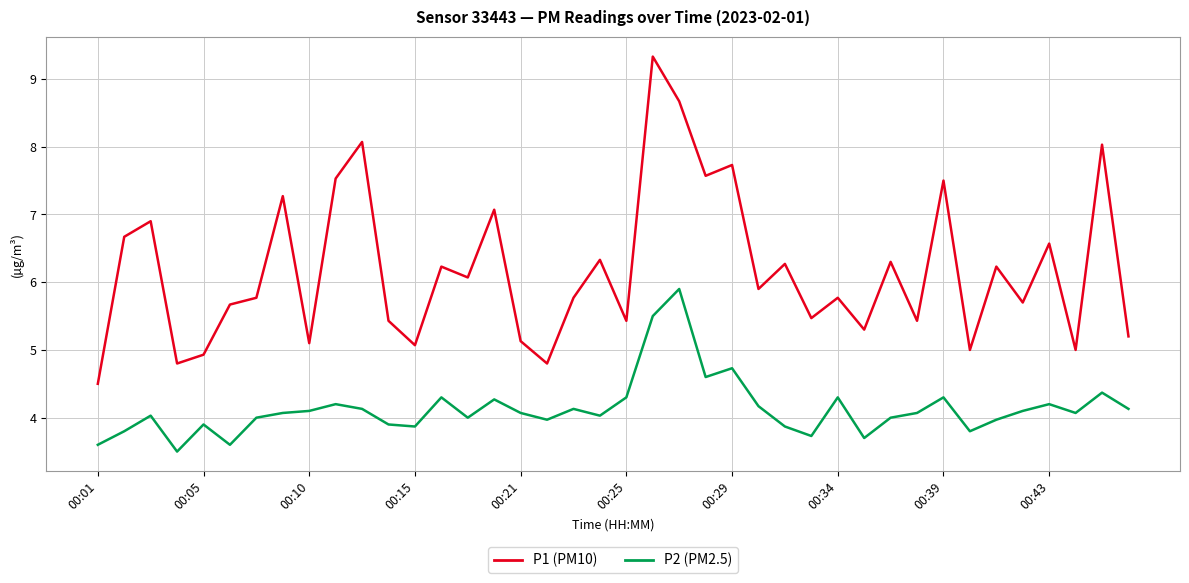

What is the maximum value shown in the chart?

9.3